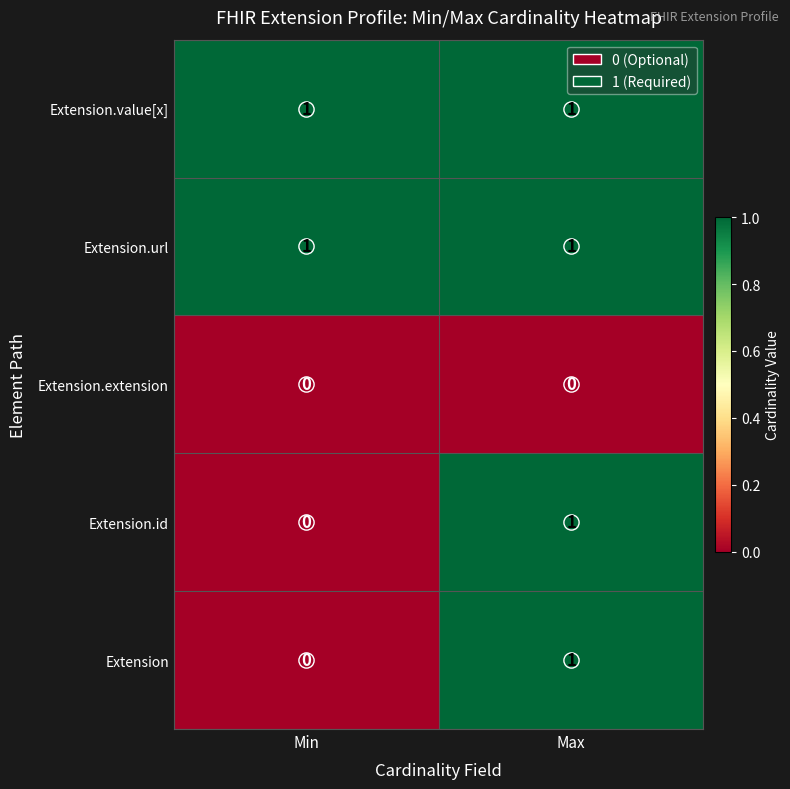

What is the difference between the highest and lowest values at Min?

1